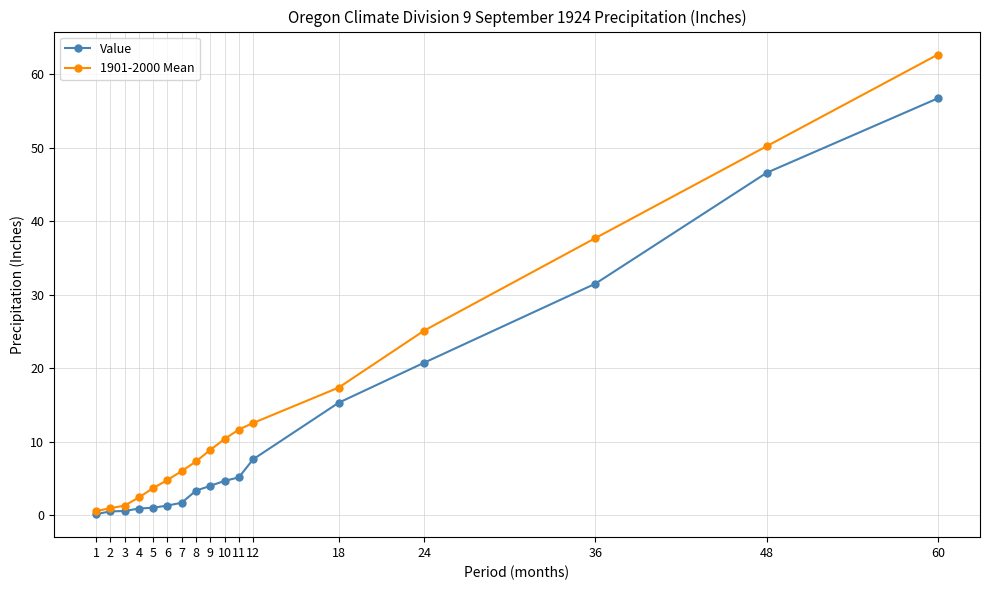

The Value series shows 9.2 at 18. True or false?

False